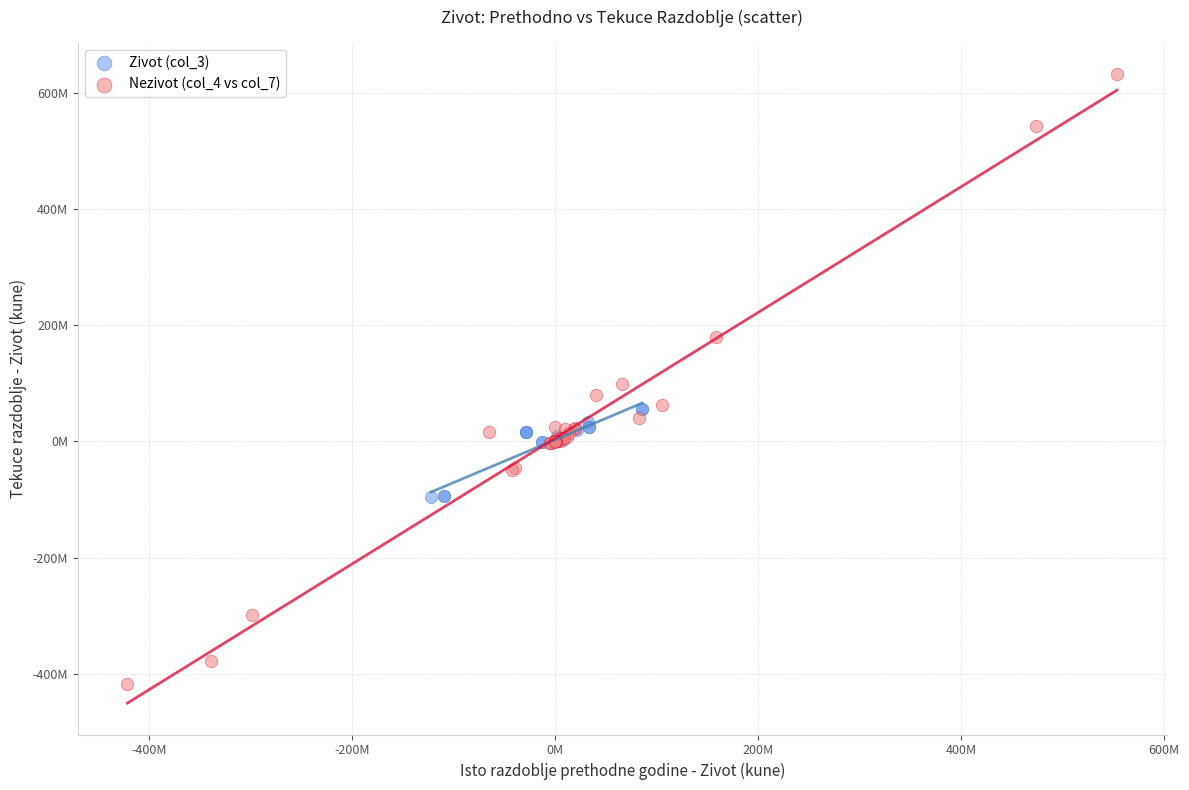

Which series contains the highest Y value?

Nezivot (col_4 vs col_7)